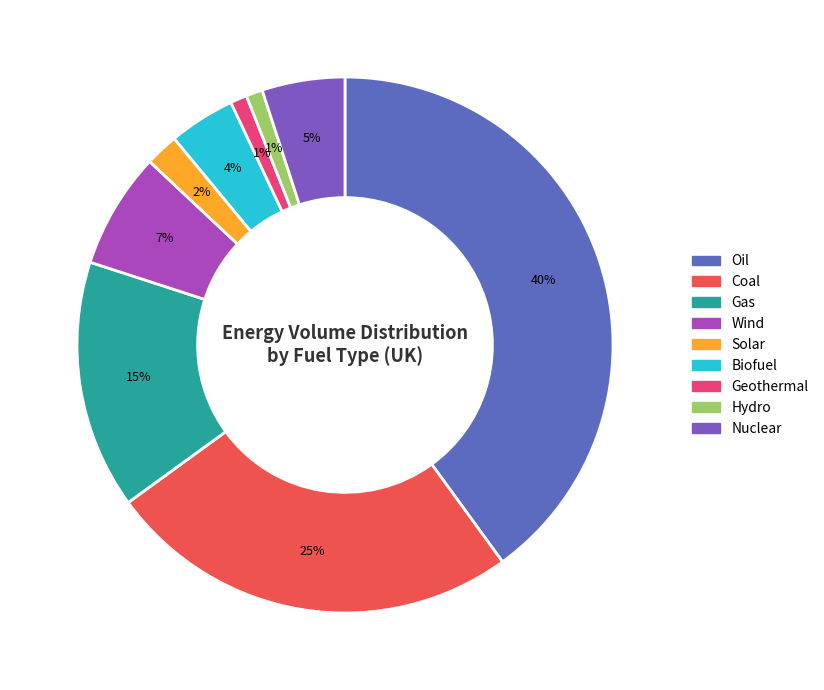

The Biofuel slice represents 4% of the pie. True or false?

True